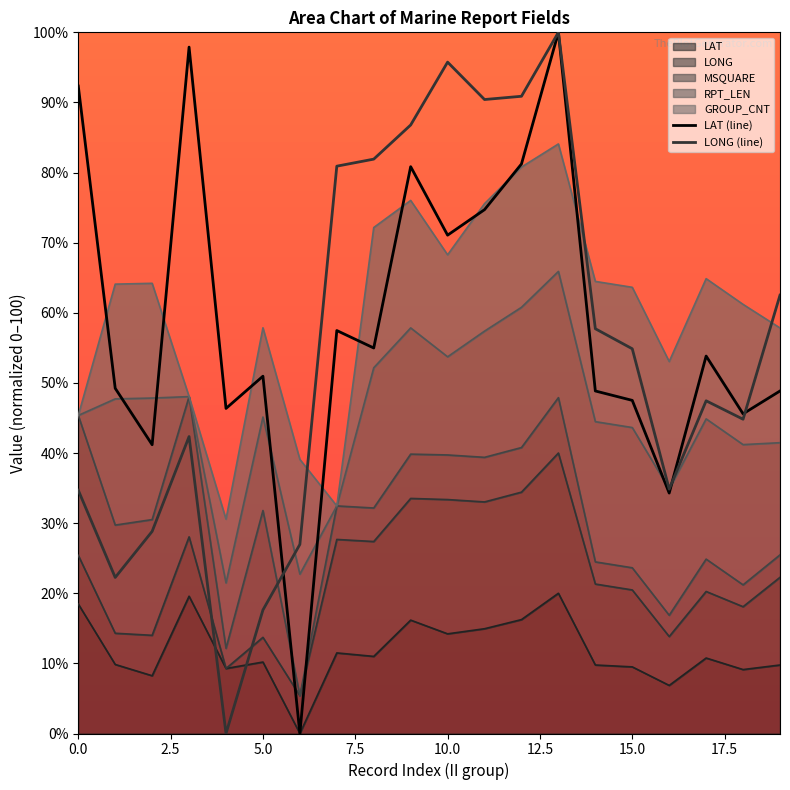

What is the label of the 17th point from the left?

16